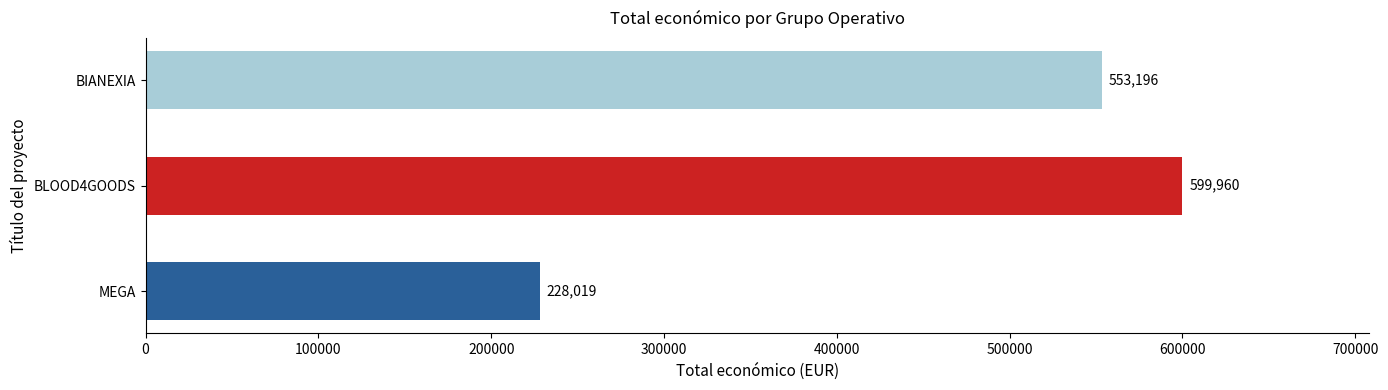

How many values are between 228019 and 599960?

3